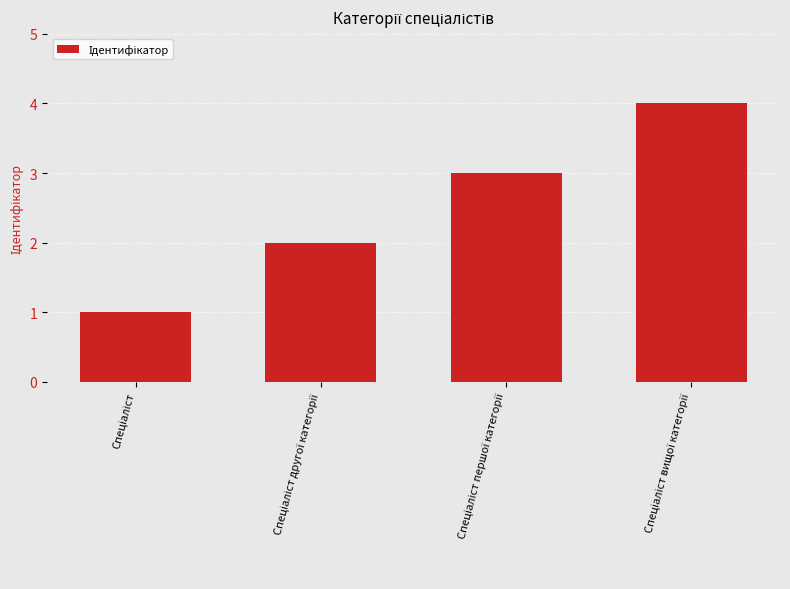

How many series are shown in this chart?

1